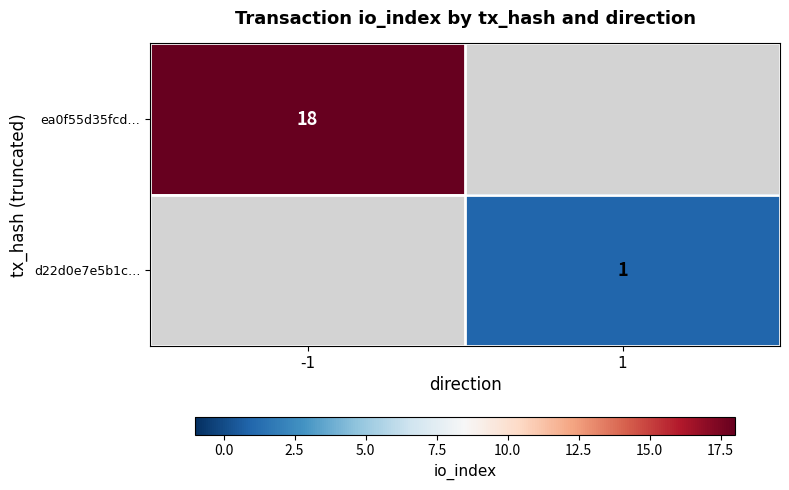

The ea0f55d35fcd… series shows 6 at -1. True or false?

False